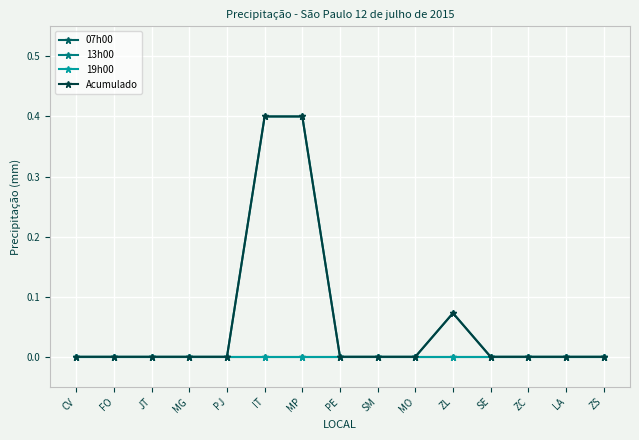

At which label does Acumulado reach its peak?

IT